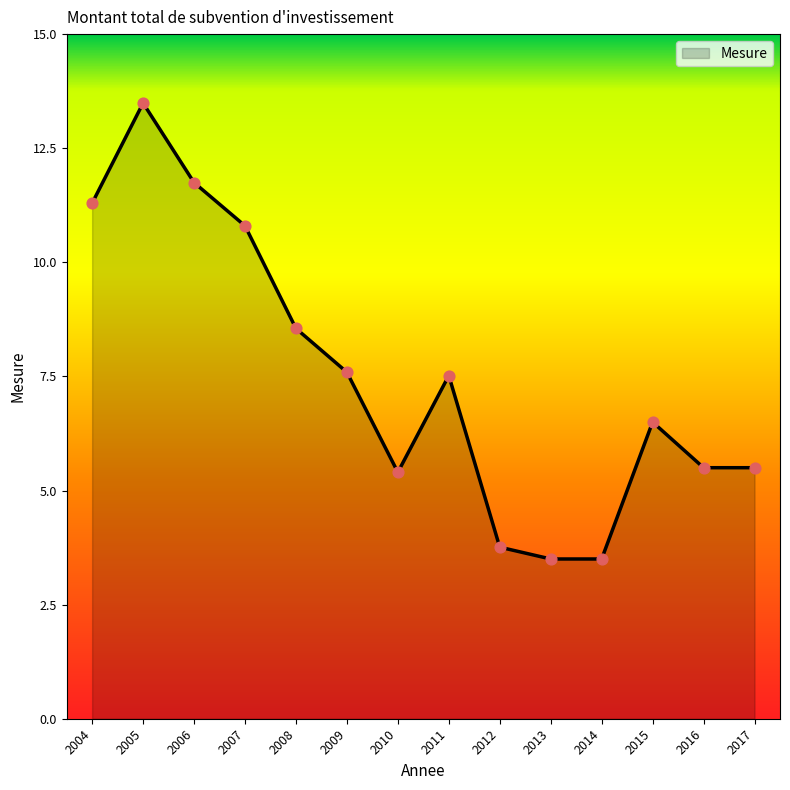

Approximately how many times larger is the value at 2004 compared to 2015?

1.7